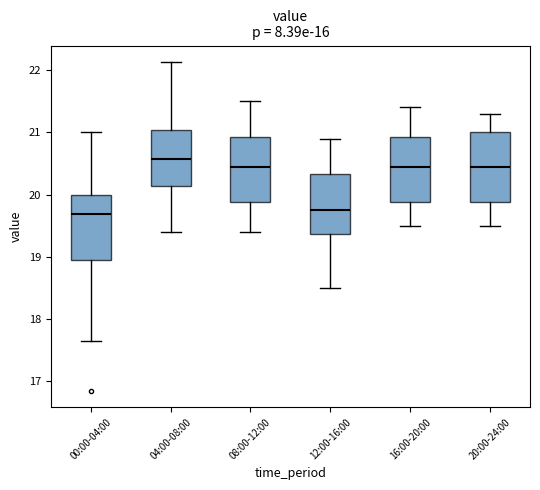

Reading left to right, read every box against the y-axis: the position of its median line, the range the box covers, and the ends of its whiskers. The values are not printed on the chart, so give them approximately, as read against the axis.

00:00-04:00: median 19.7, box 19.0 to 20.0, whiskers 17.7 to 21.0
04:00-08:00: median 20.6, box 20.1 to 21.0, whiskers 19.4 to 22.1
08:00-12:00: median 20.5, box 19.9 to 20.9, whiskers 19.4 to 21.5
12:00-16:00: median 19.8, box 19.4 to 20.3, whiskers 18.5 to 20.9
16:00-20:00: median 20.5, box 19.9 to 20.9, whiskers 19.5 to 21.4
20:00-24:00: median 20.5, box 19.9 to 21.0, whiskers 19.5 to 21.3